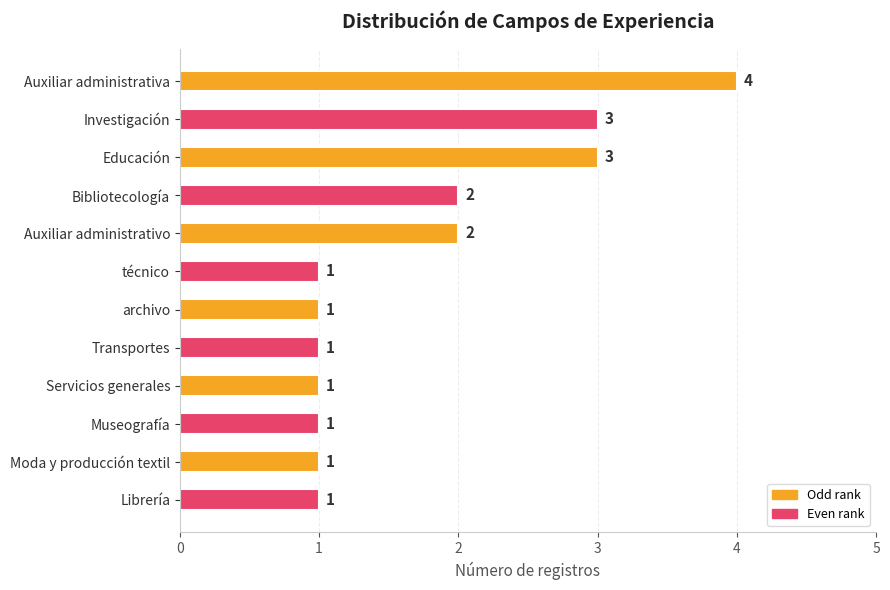

Count the values in the range 1 to 3.

11